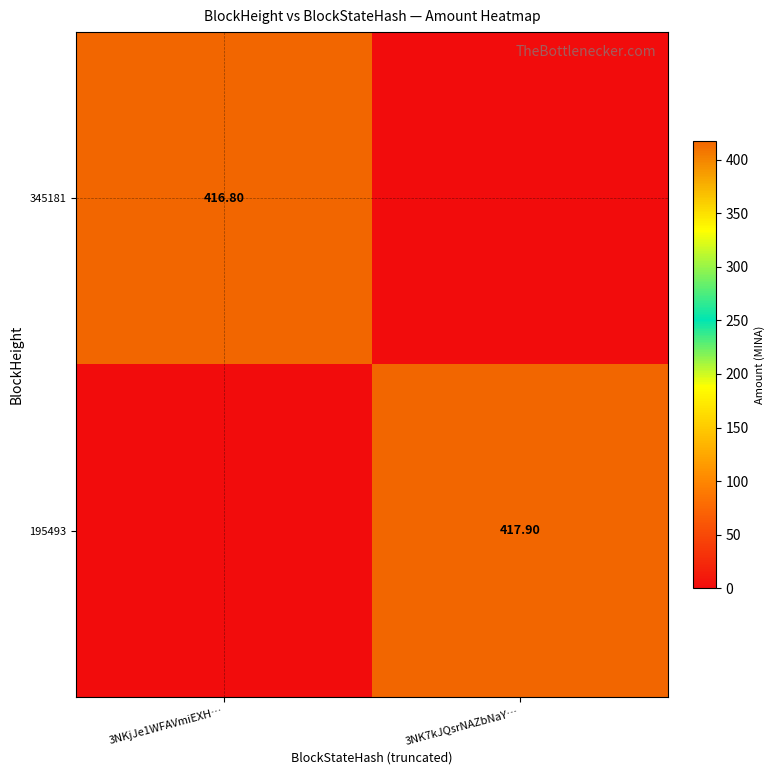

Is the value of 345181 at 3NK7kJQsrNAZbNaY… greater than the value of 195493 at 3NK7kJQsrNAZbNaY…?

No